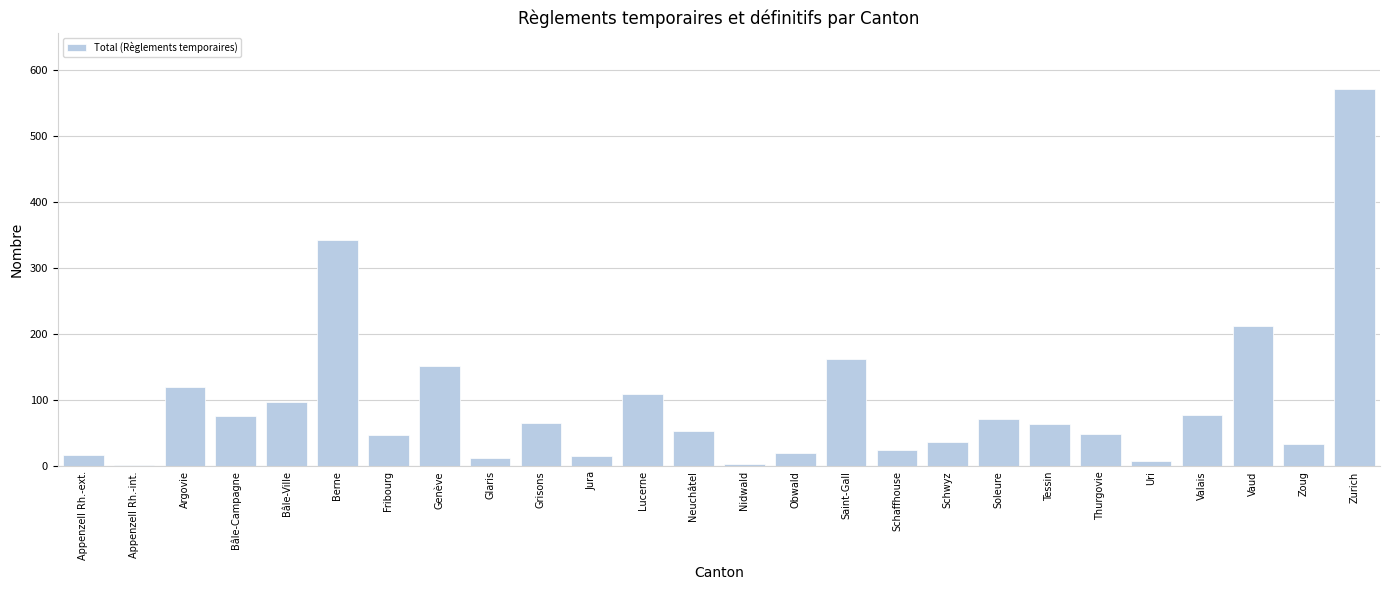

Which category has the highest value across all series?

Zurich